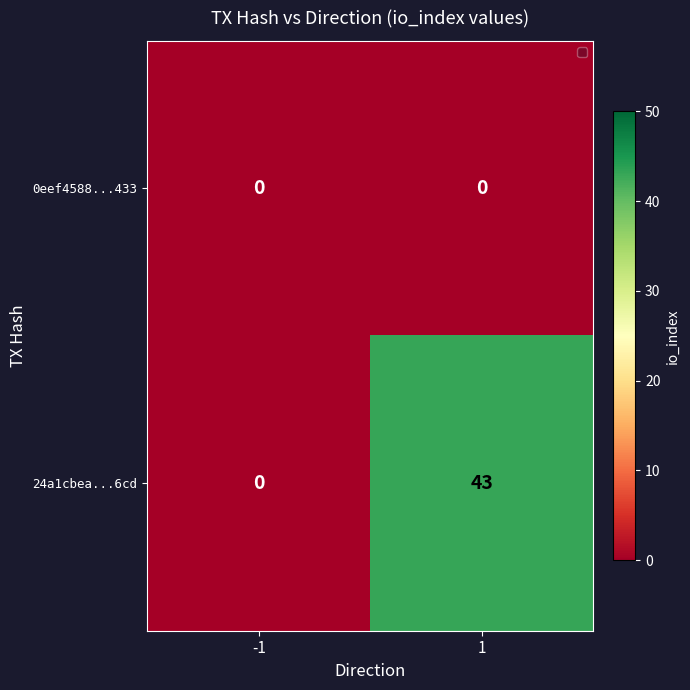

What is the maximum value shown in the chart?

43